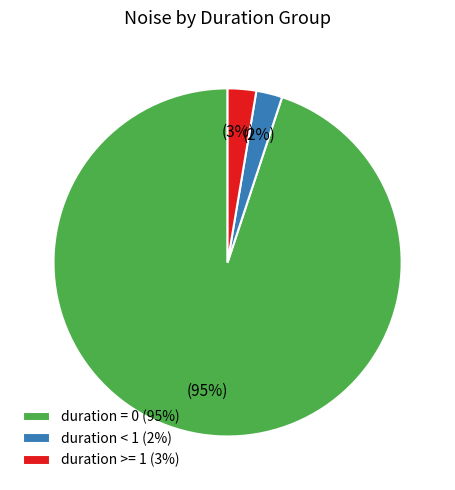

Between duration = 0 (95%) and duration < 1 (2%), which is larger?

duration = 0 (95%)